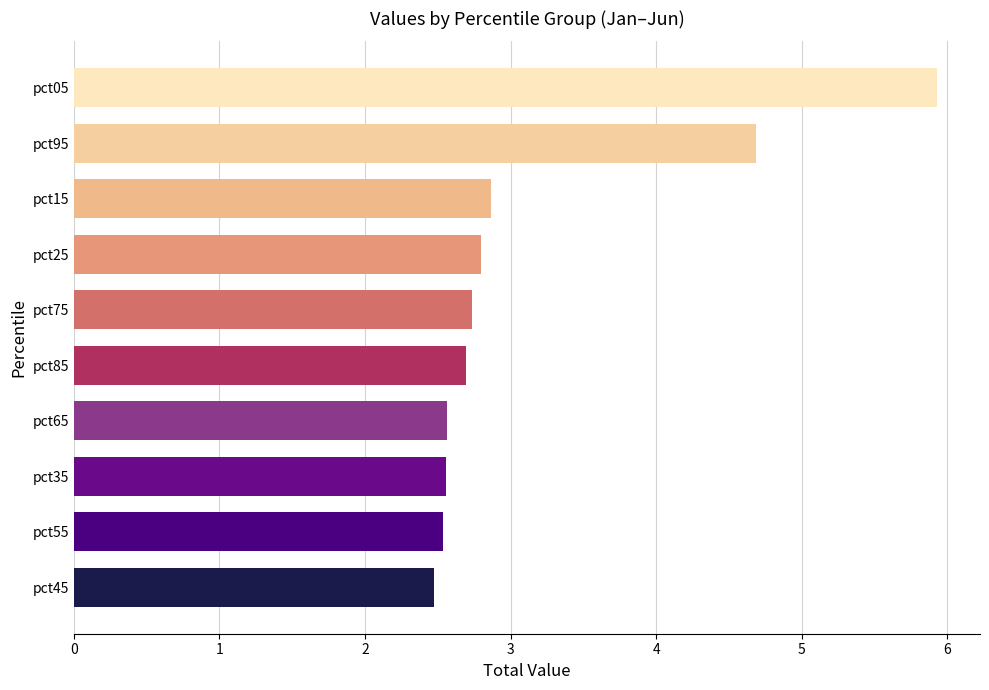

The value at pct95 is 4.7. True or false?

True